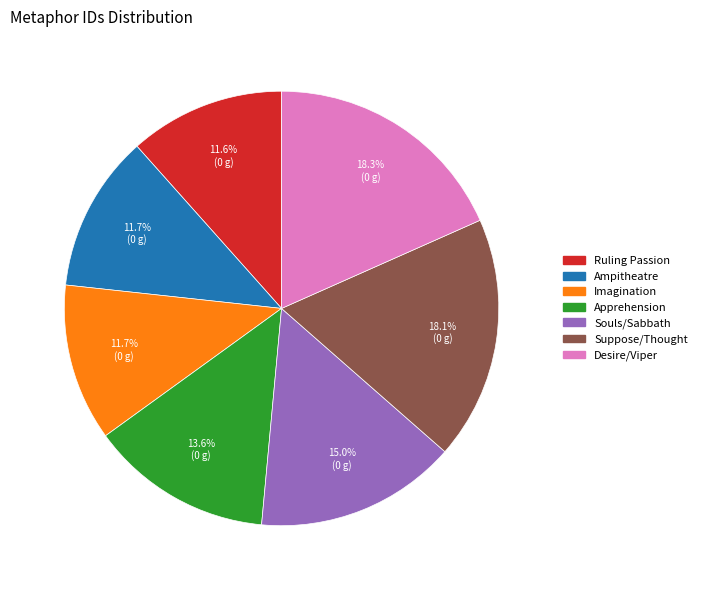

How many slices are in this pie chart?

7